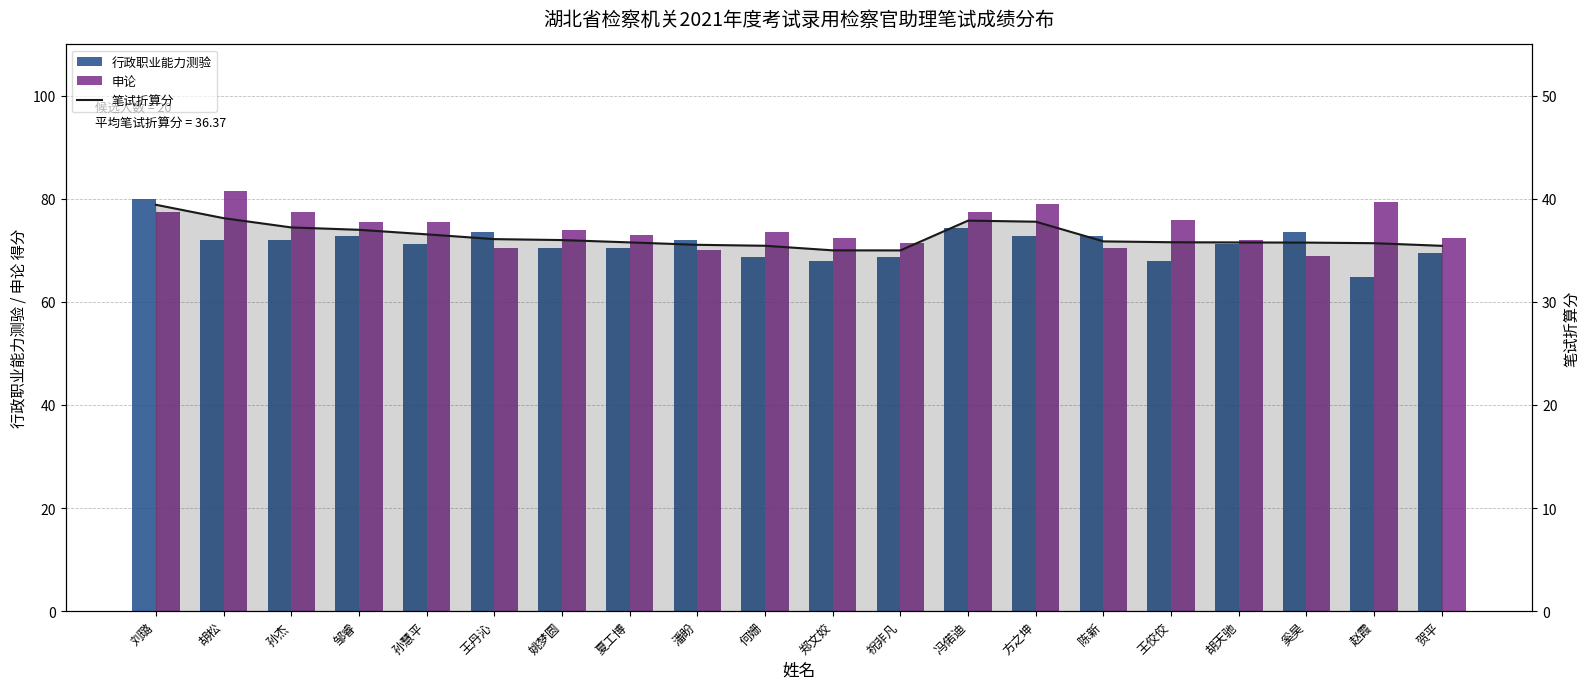

How many data points in 行政职业能力测验 are less than 72?

10